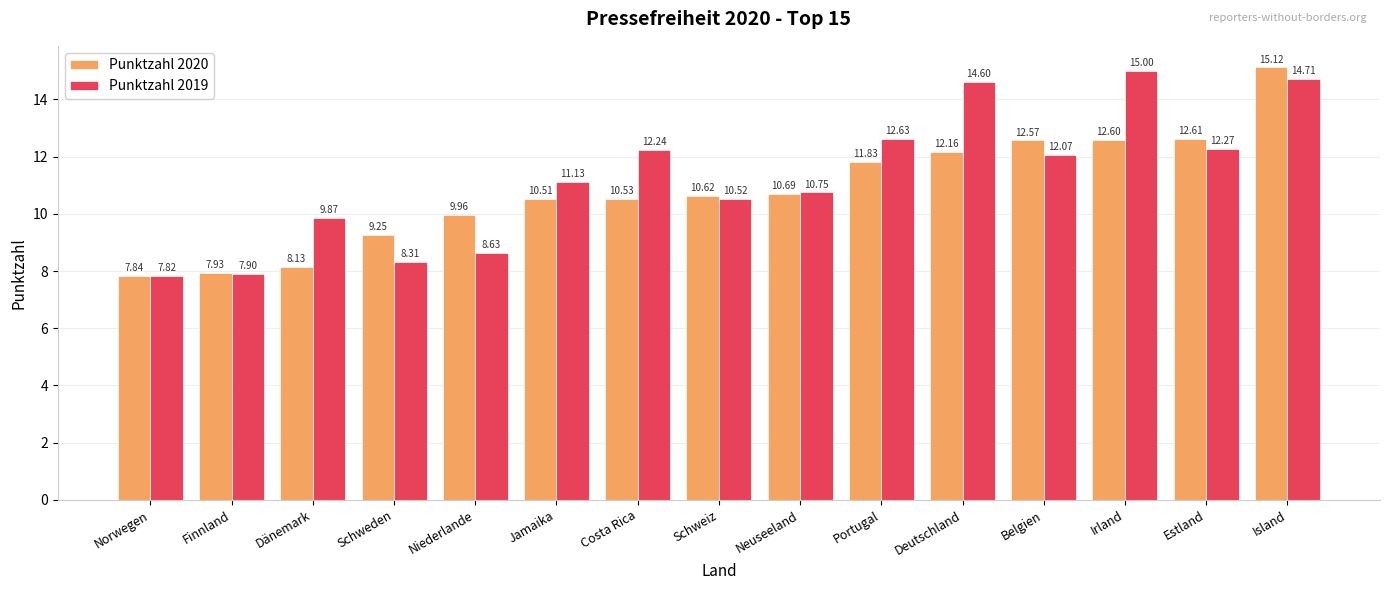

Where does the Punktzahl 2020 series first go above 10?

Jamaika